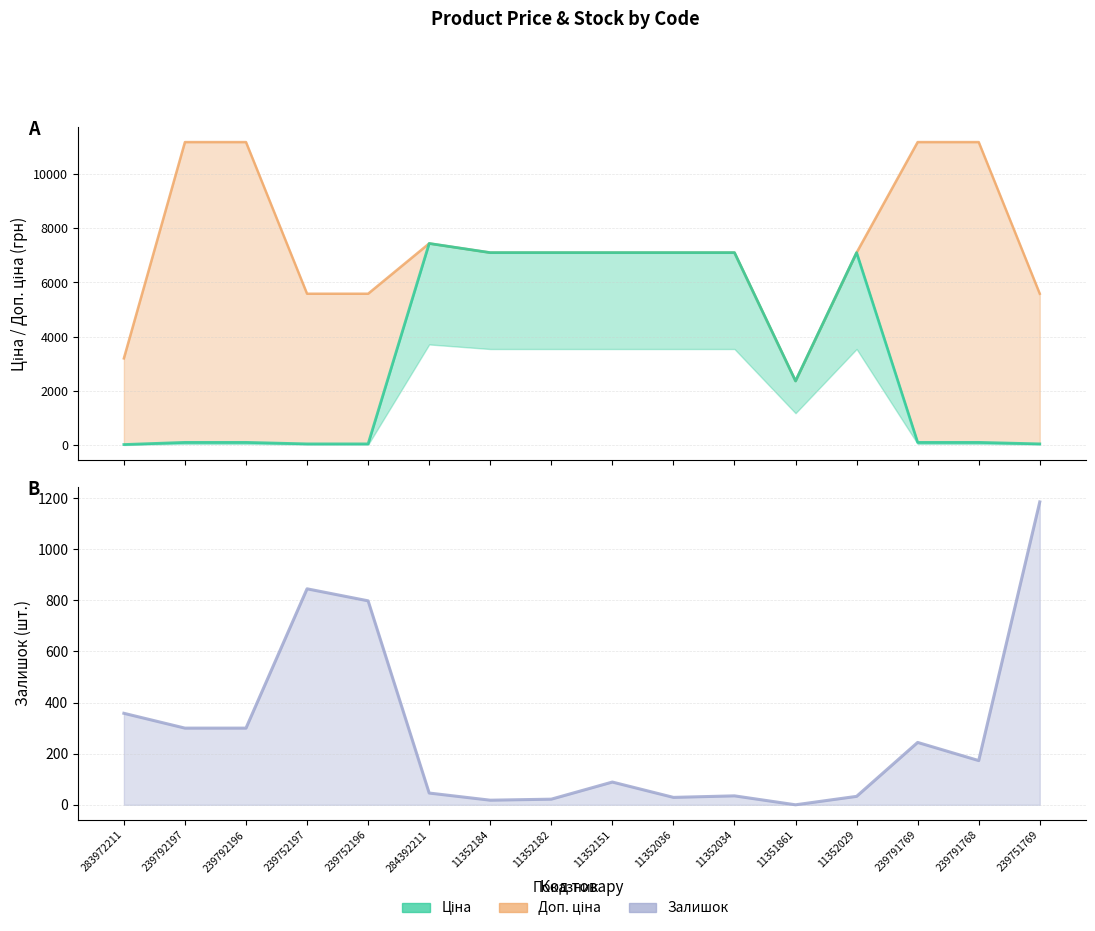

At which label does Ціна first exceed 2372?

284392211